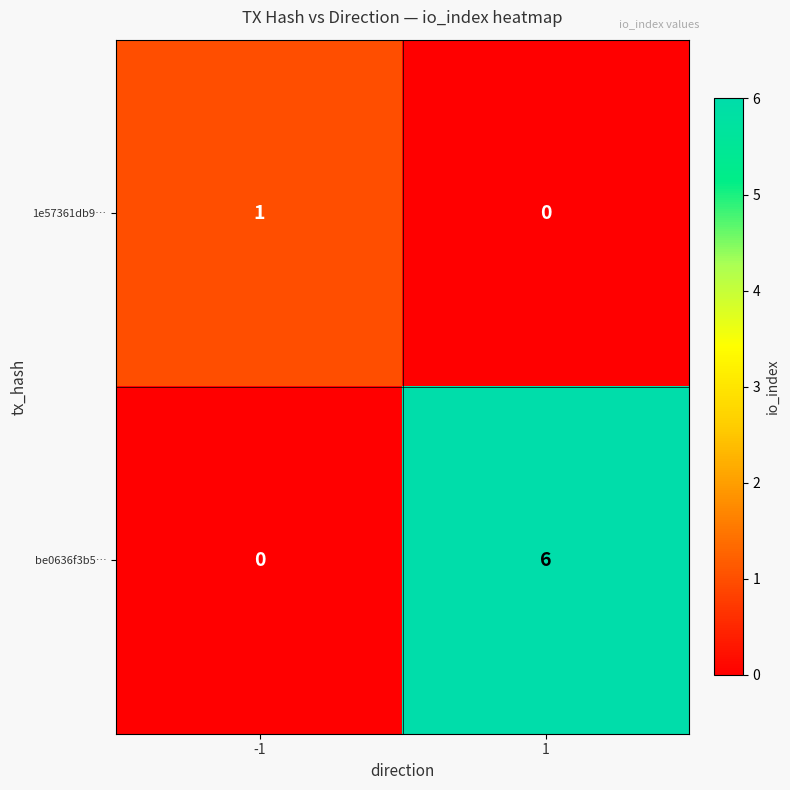

What is the maximum value shown in the chart?

6